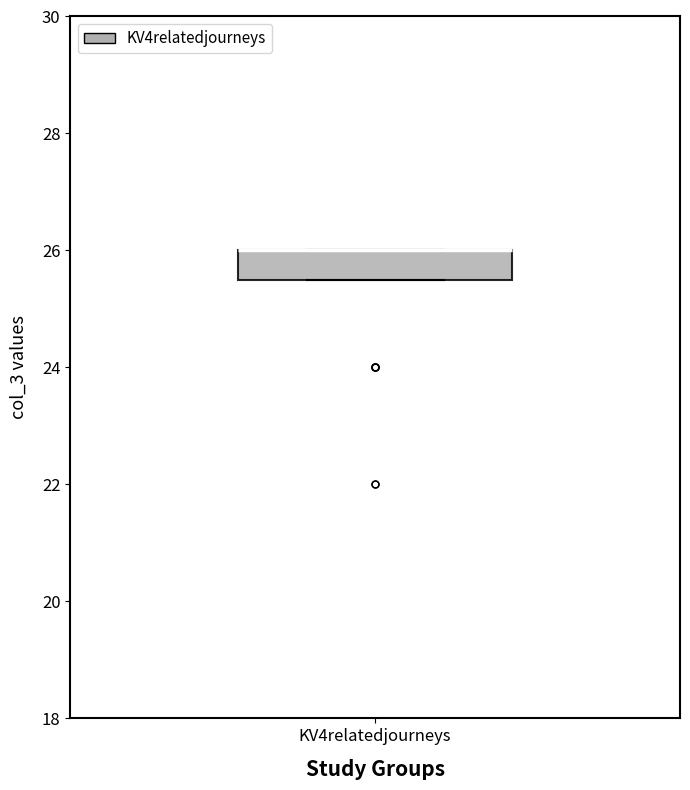

Read this box plot against the y-axis: the position of the median line, the range covered by the box, and the ends of both whiskers. The values are not printed on the chart, so give them approximately, as read against the axis.

median 26.0 (drawn on the box's upper edge), box 25.6 to 26.0, whiskers 25.6 to 26.0